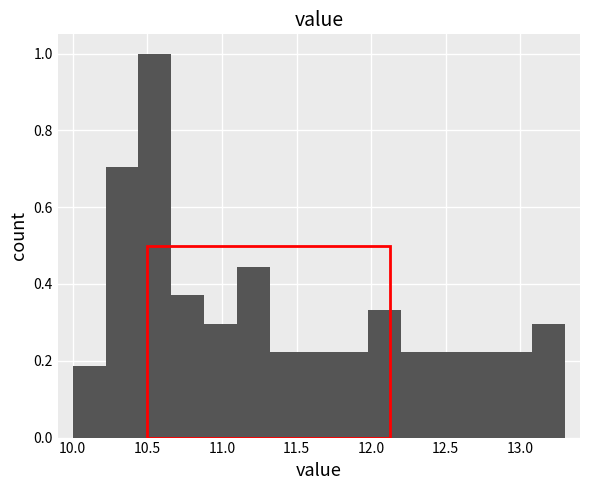

Reading left to right, list every bar in this chart as the range it spans on the x-axis followed by its height. Neither the bar edges nor the heights are printed on the chart, so give them approximately, as read against the axes.

10.00 to 10.22: 0.18
10.22 to 10.44: 0.70
10.44 to 10.66: 1.00
10.66 to 10.88: 0.38
10.88 to 11.10: 0.30
11.10 to 11.32: 0.44
11.32 to 11.54: 0.22
11.54 to 11.76: 0.22
11.76 to 11.98: 0.22
11.98 to 12.20: 0.34
12.20 to 12.42: 0.22
12.42 to 12.64: 0.22
12.64 to 12.86: 0.22
12.86 to 13.08: 0.22
13.08 to 13.30: 0.30